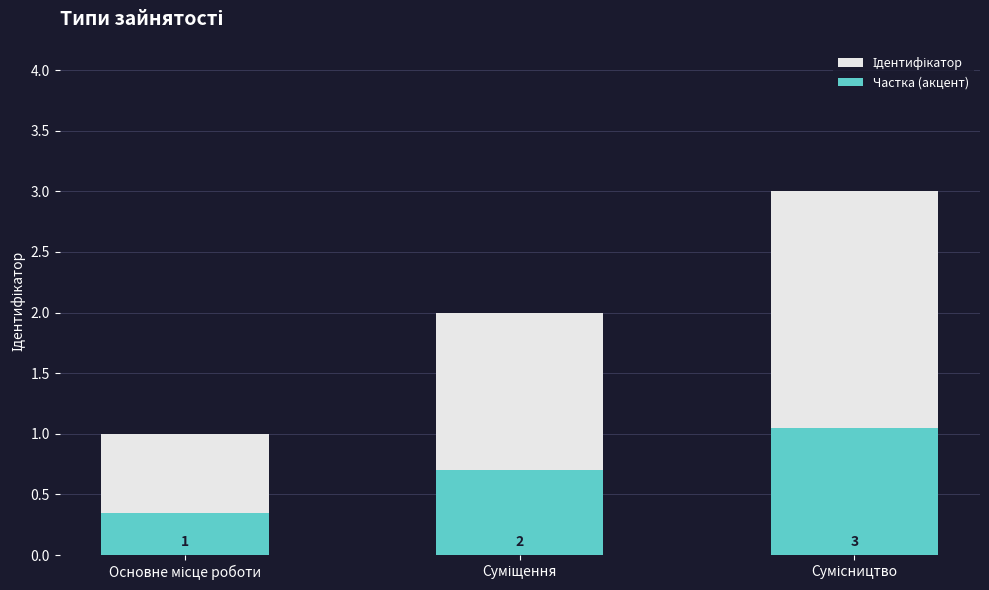

Reading left to right, extract all data points from this chart.

Ідентифікатор: 1.0	2.0	3.0
Частка (акцент): 0.3	0.7	1.0